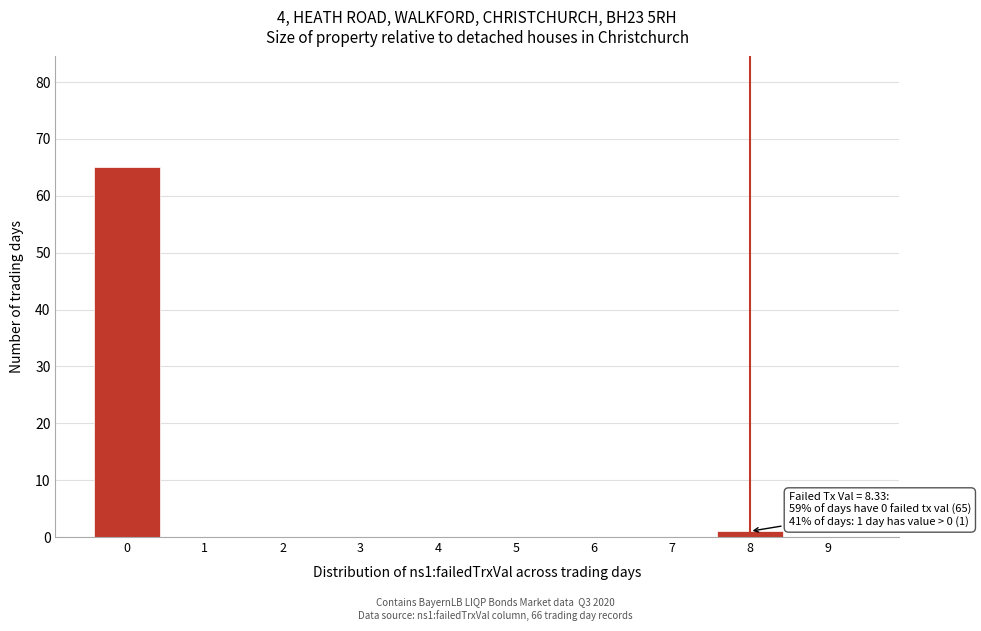

Over which range of the x-axis is the bar tallest?

-0.5 to 0.5